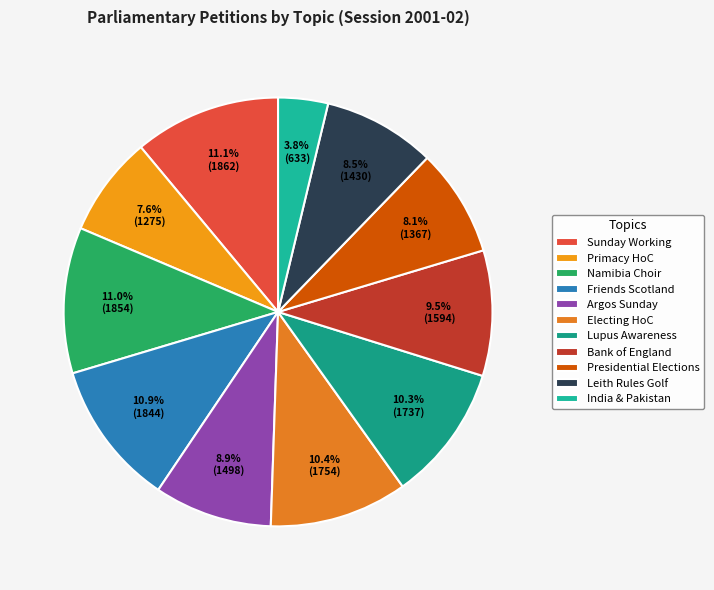

How many slices are in this pie chart?

11